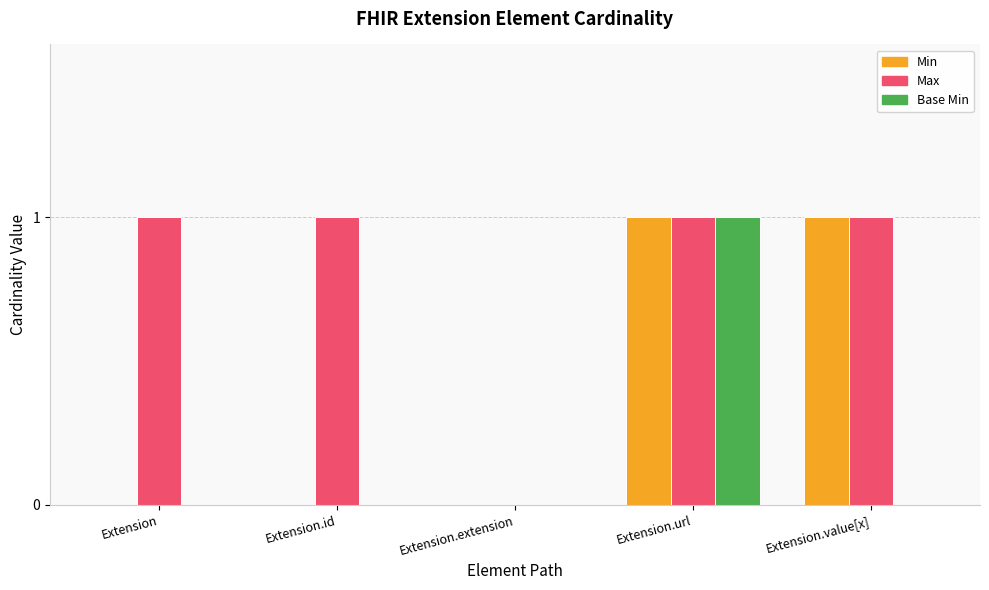

Between Extension.id and Extension.extension, which series saw the biggest shift?

Max